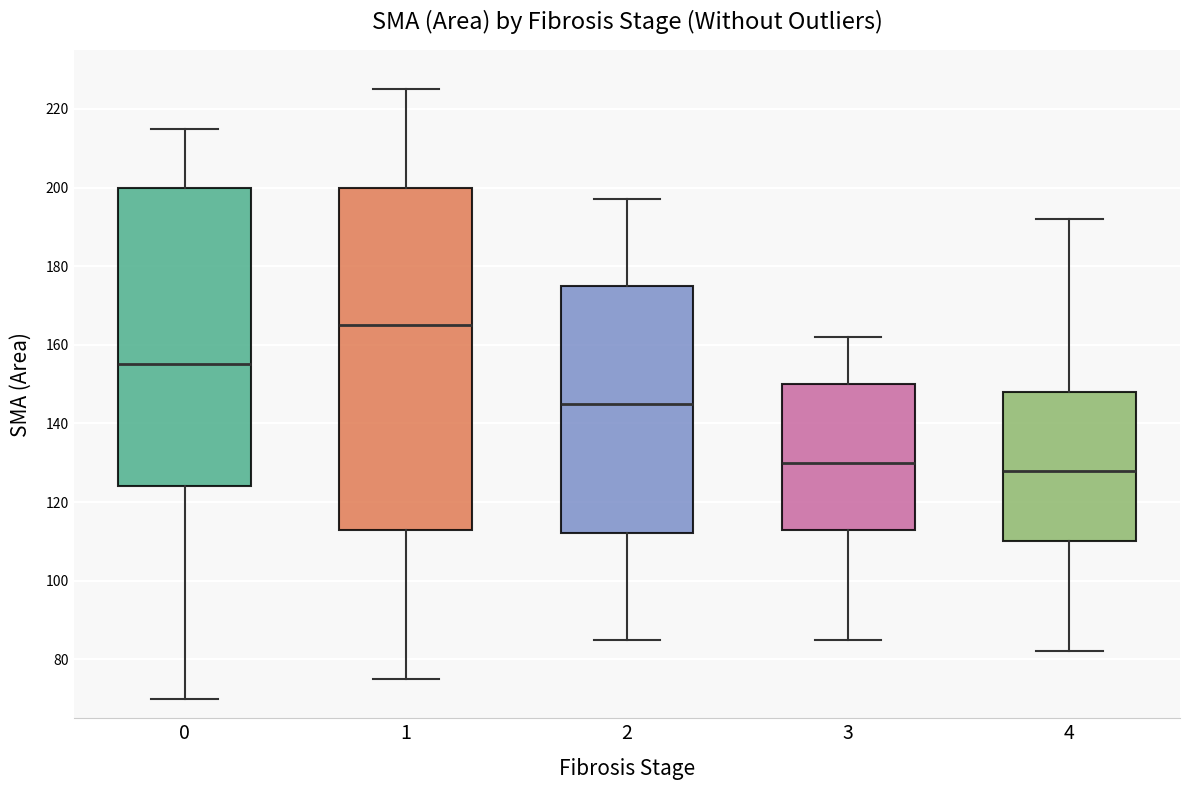

Which box has the lowest median line?

4